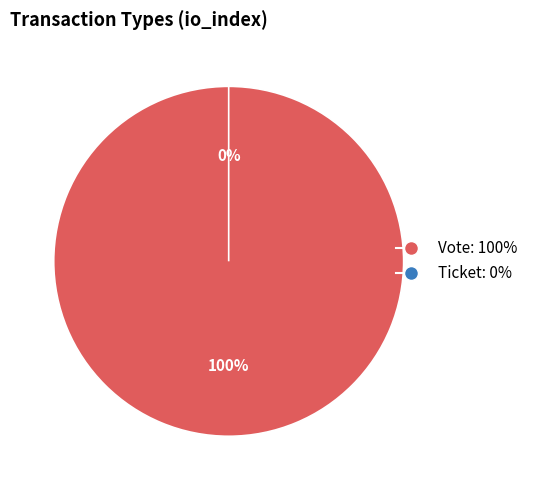

Which slice is the largest?

Vote